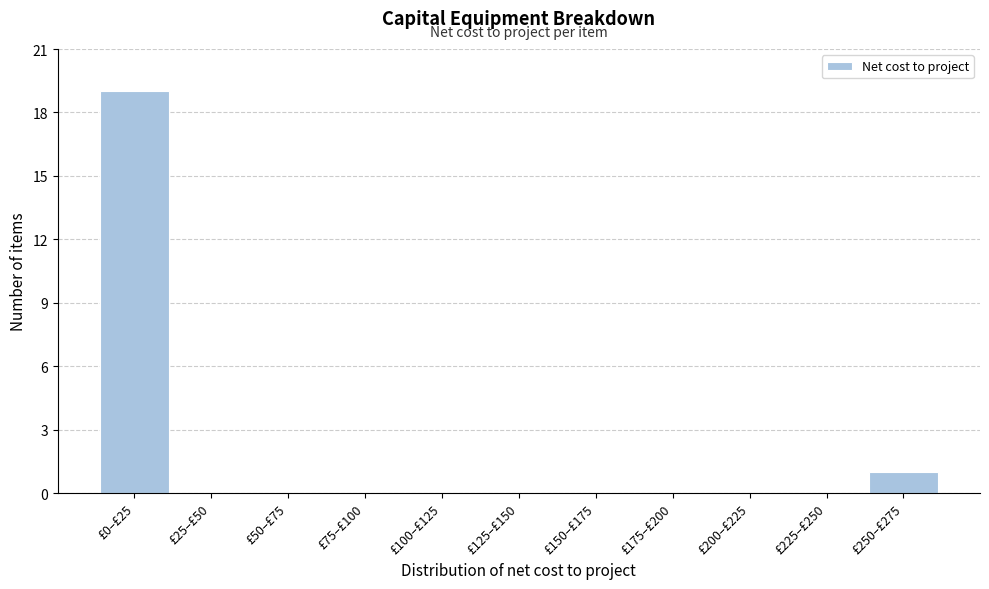

Reading right to left, what are all the values shown in this chart?

£250–£275=1	£225–£250=0	£200–£225=0	£175–£200=0	£150–£175=0	£125–£150=0	£100–£125=0	£75–£100=0	£50–£75=0	£25–£50=0	£0–£25=19